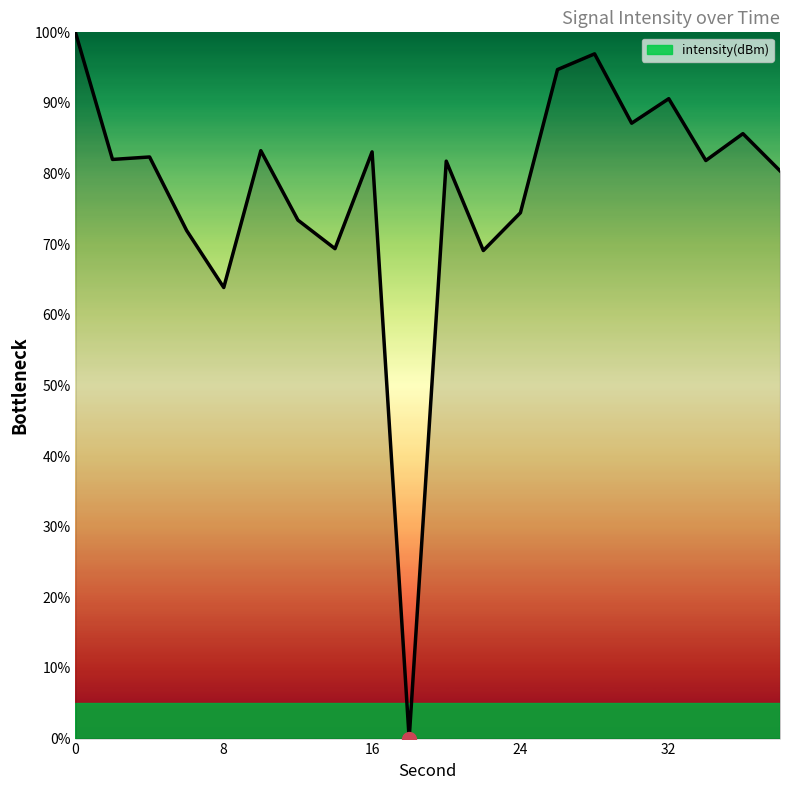

What is the maximum value shown in the chart?

100.0